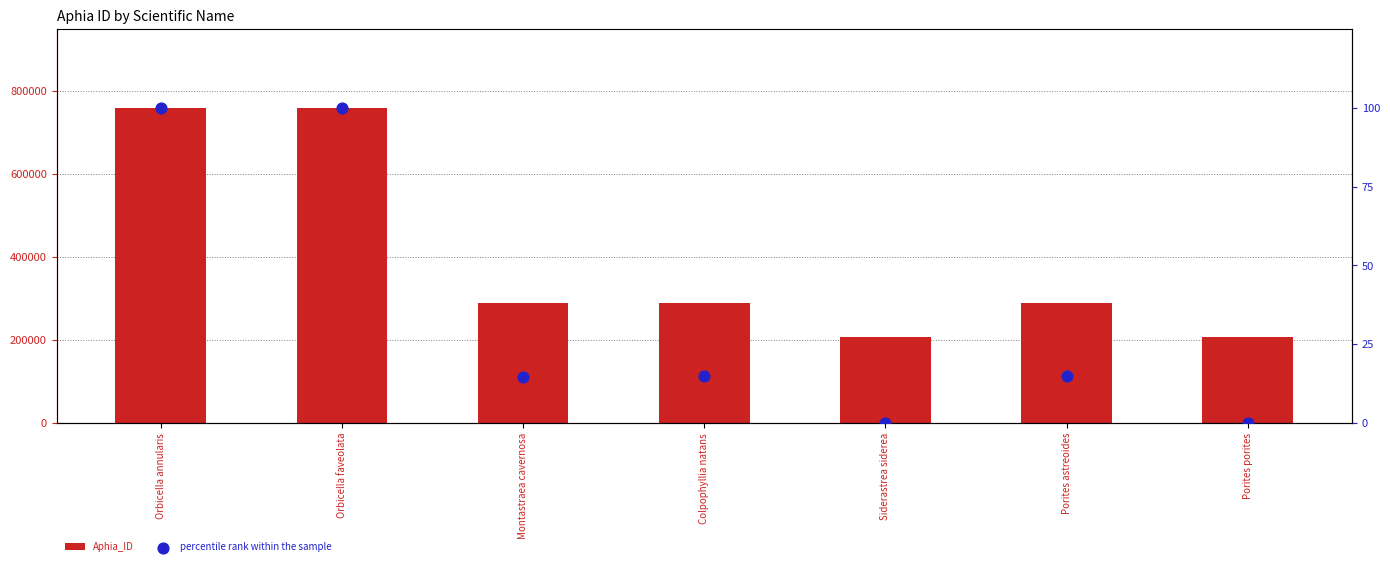

What are all the series names shown in the legend?

Aphia_ID, percentile rank within the sample